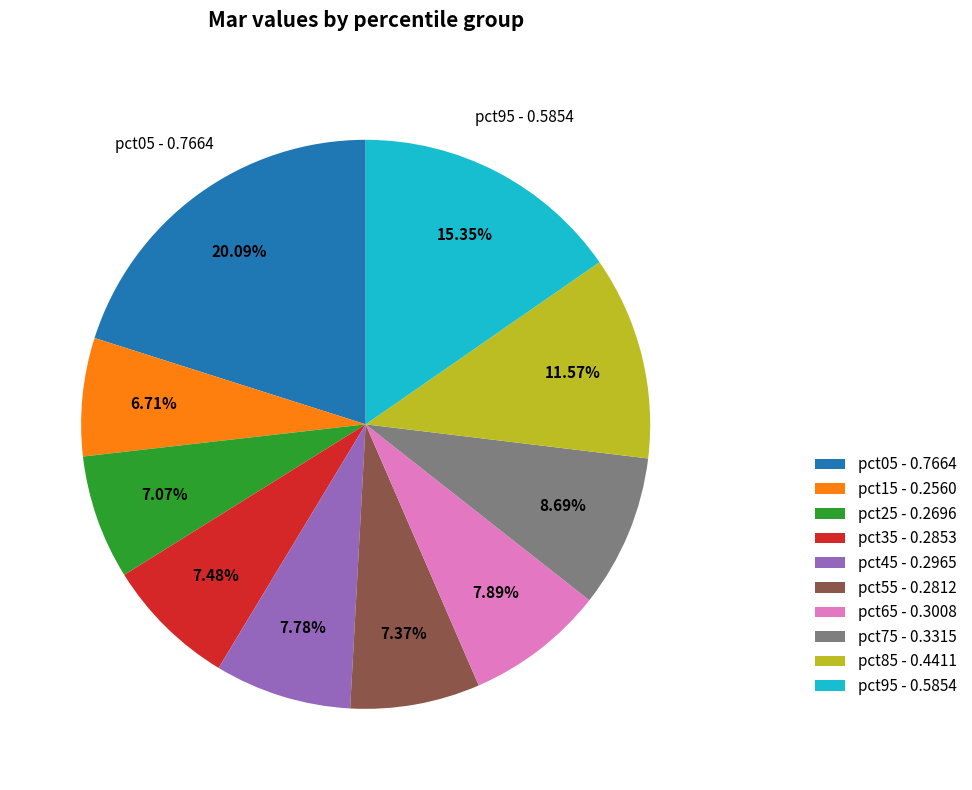

Is it true that pct05 is 20% of the pie?

True